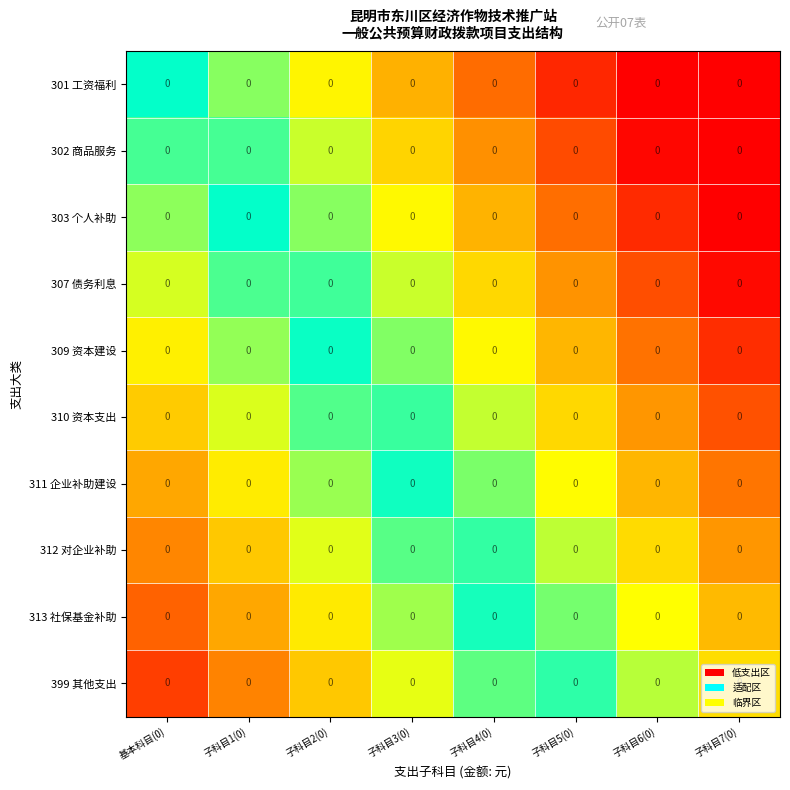

Which series has the largest range (max minus min)?

301 工资福利